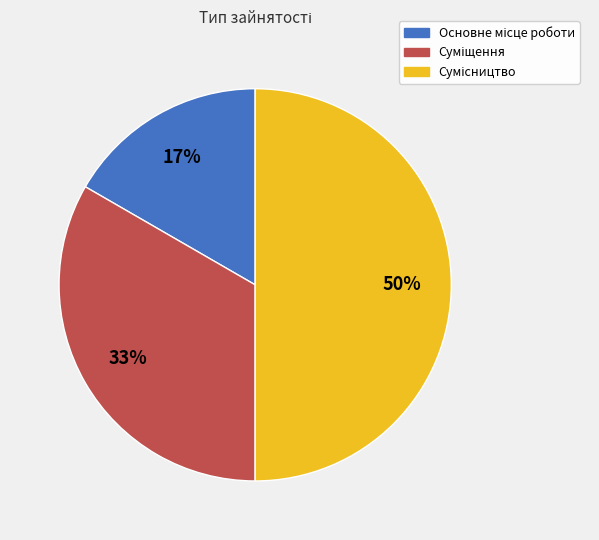

To the nearest percent, what is the average slice percentage?

33%